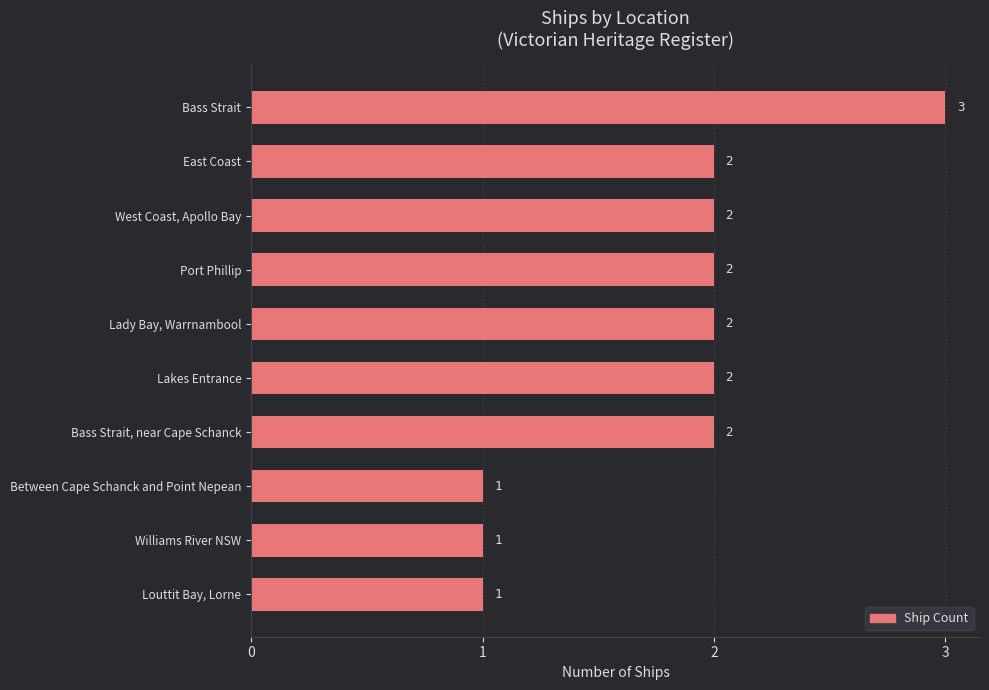

What is the greatest value displayed?

3